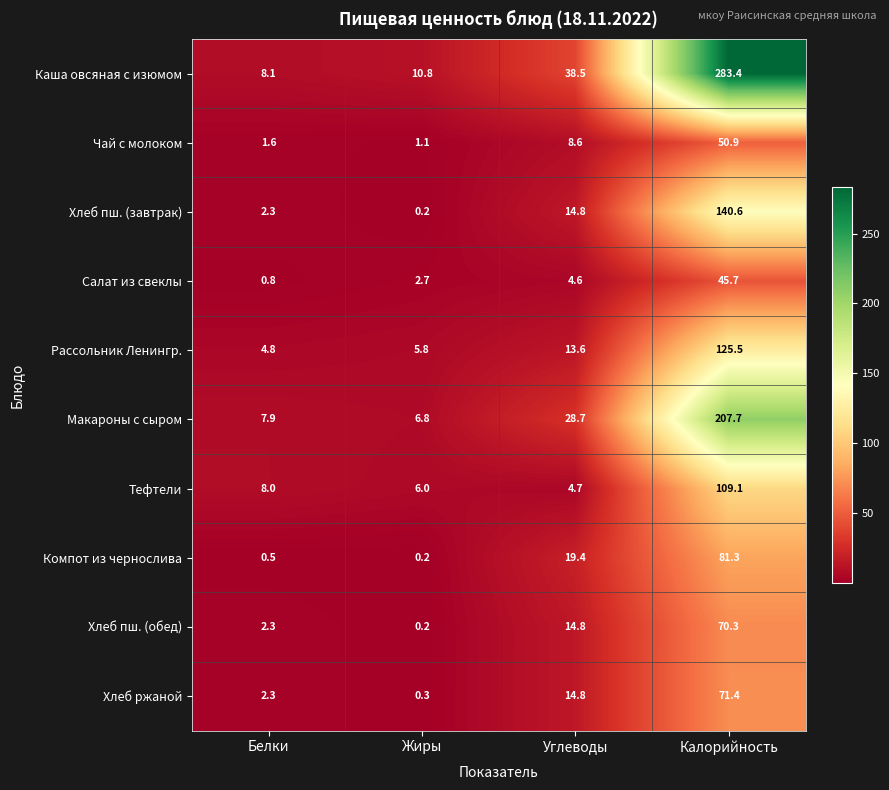

How many data points in Макароны с сыром are less than 28?

2